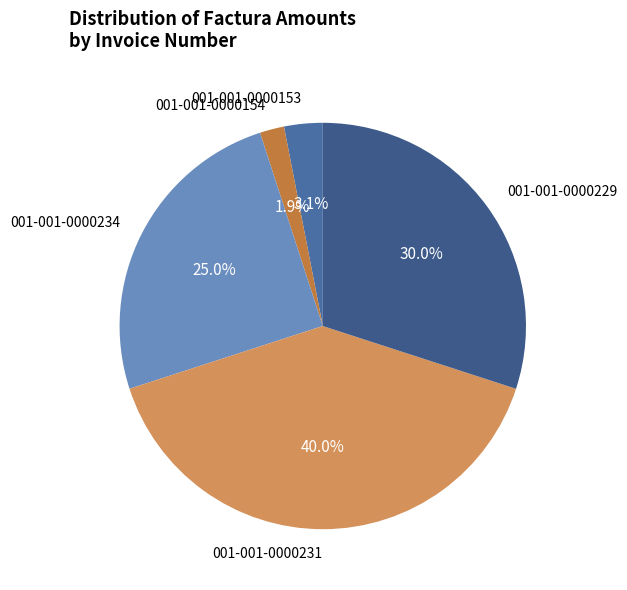

Which slice is the largest?

001-001-0000231